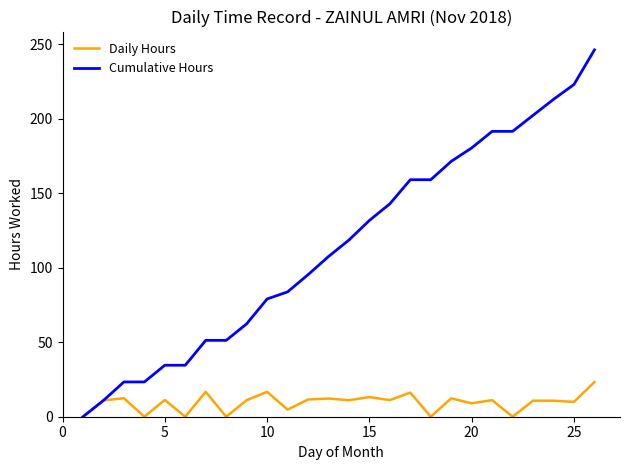

Which series has the widest spread of values?

Cumulative Hours